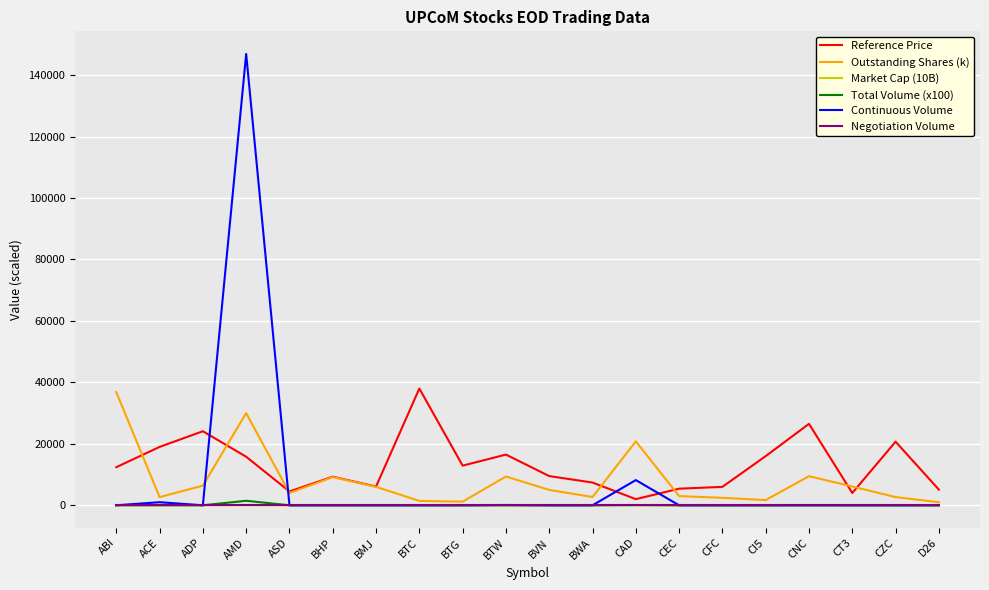

Which series has the widest spread of values?

Continuous Volume